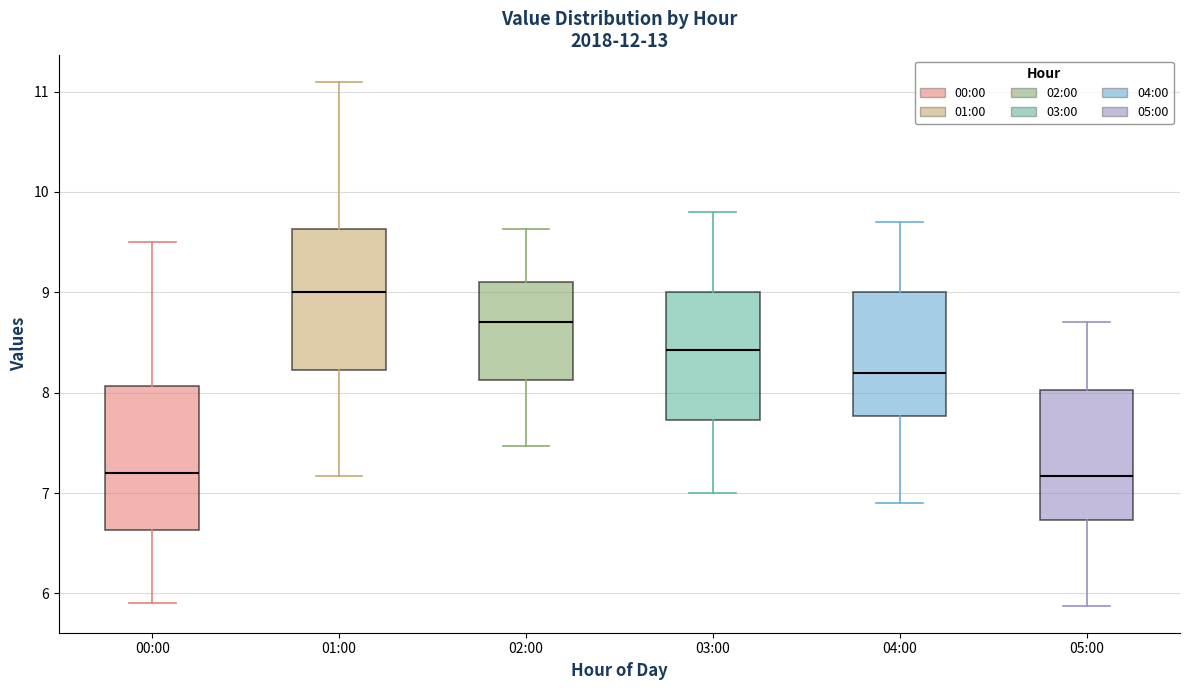

Where is the upper edge of the box for 04:00 on the y-axis? The values are not printed on the chart, so give them approximately, as read against the axis.

9.0